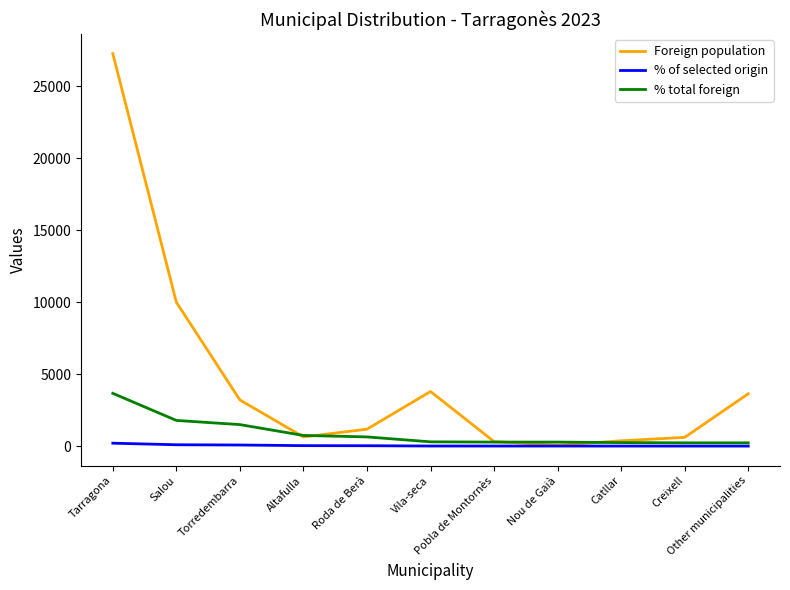

How many times do Foreign population and % total foreign cross each other?

4